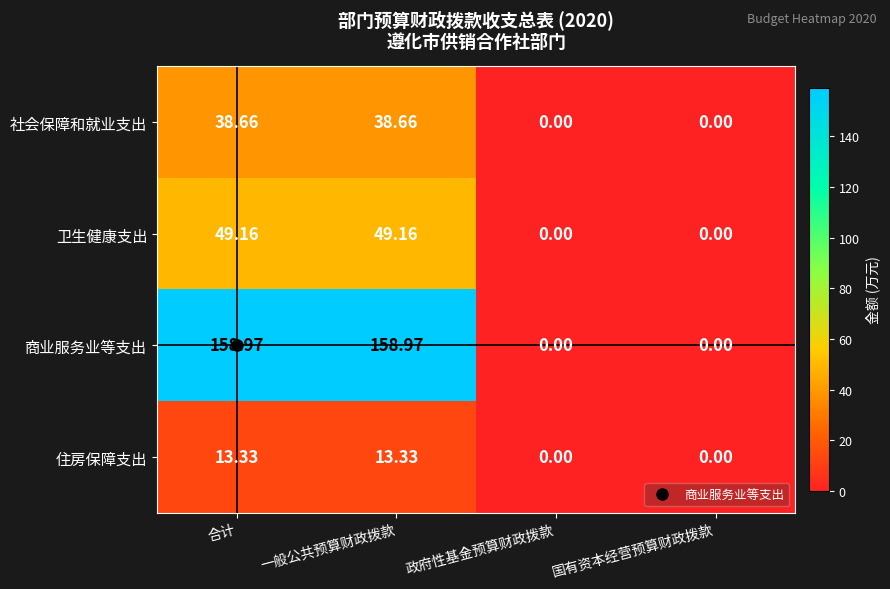

Which series has the largest total across all categories?

商业服务业等支出